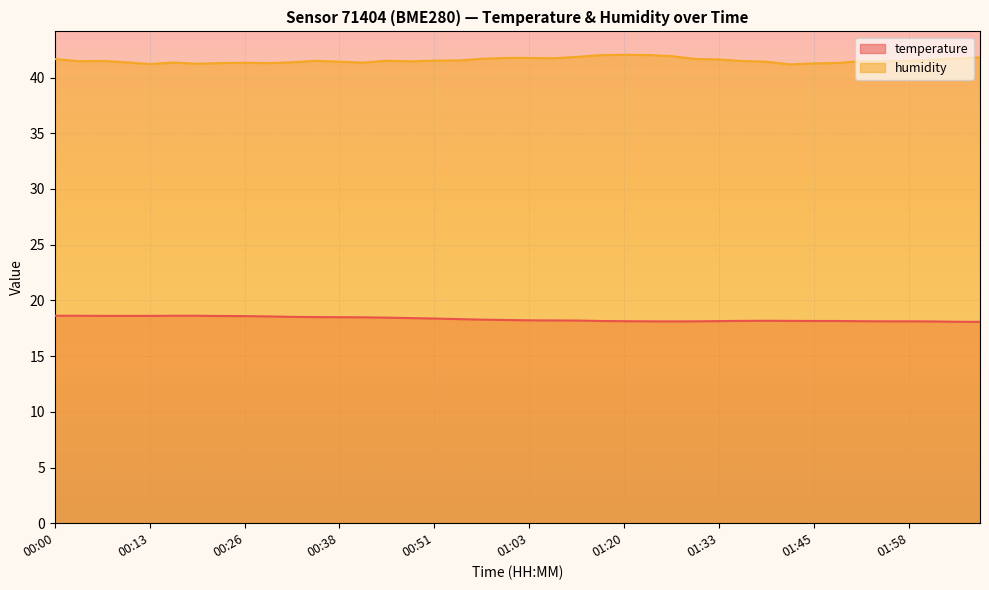

What is the minimum value for humidity?

41.2